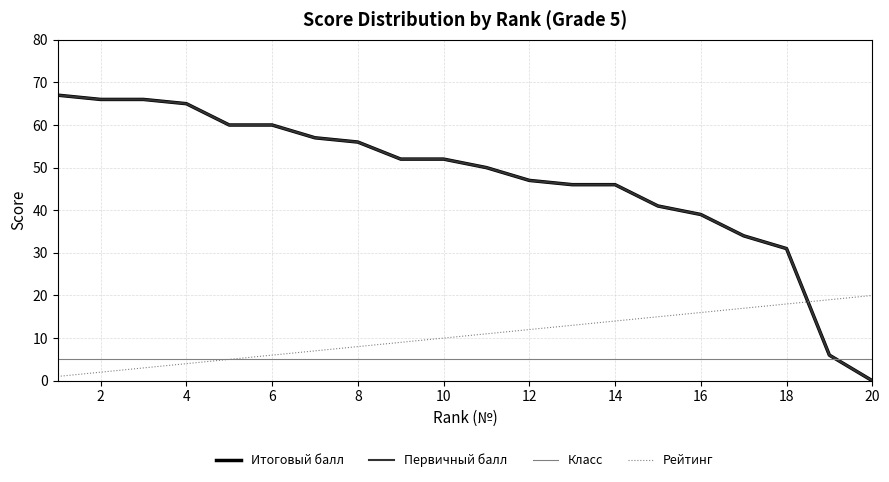

Does the chart display data point markers on the line(s)?

No